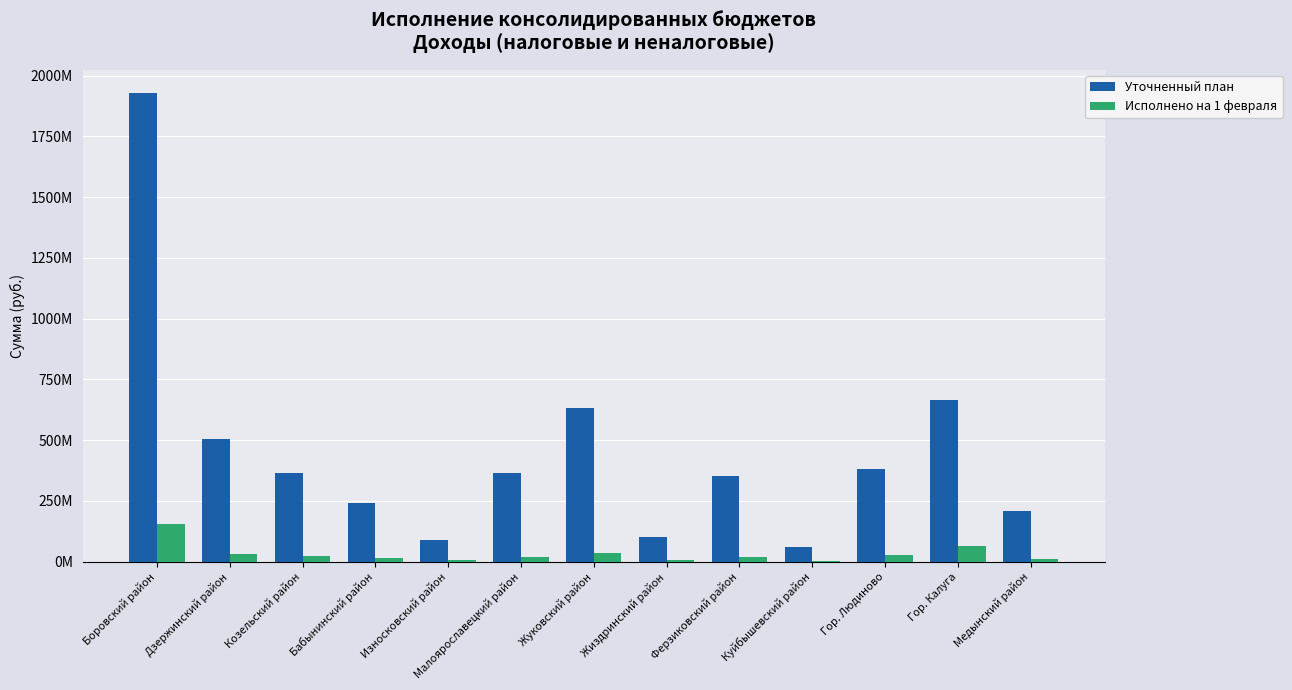

What are all the series names shown in the legend?

Уточненный план, Исполнено на 1 февраля